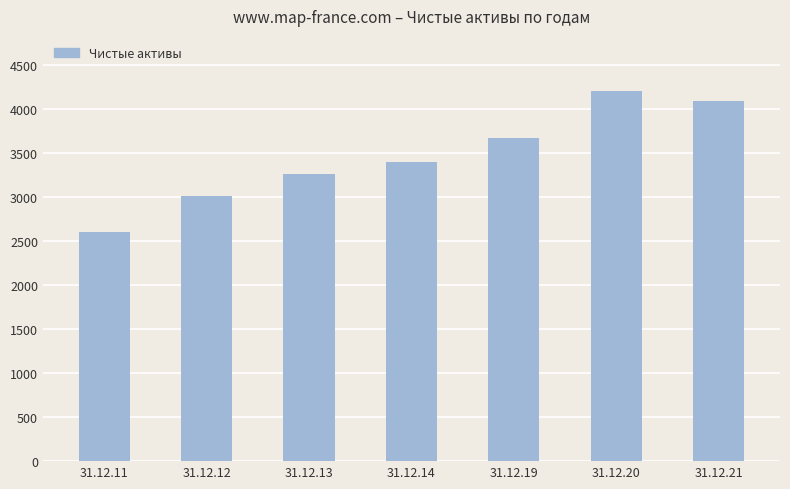

Is it true that the value at 31.12.11 is 2602143?

True